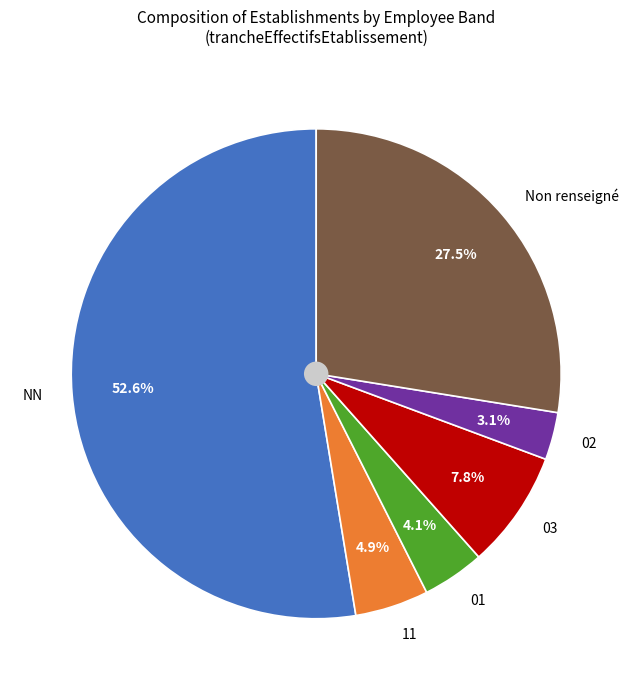

Which category accounts for the majority?

NN